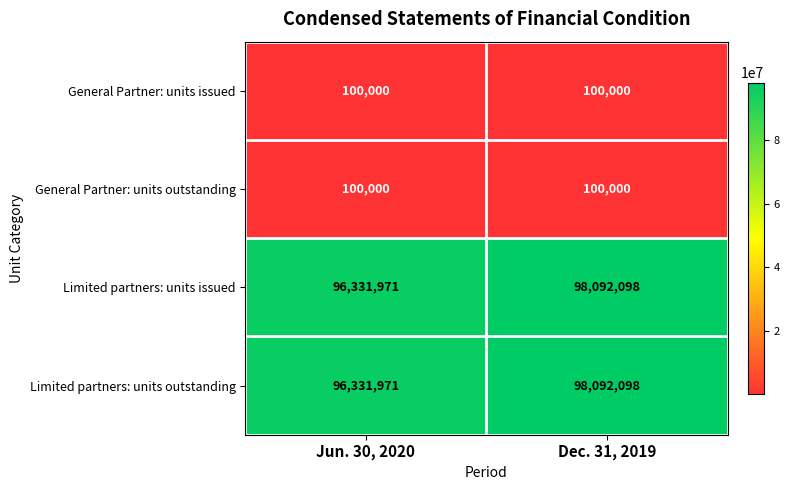

True or false: Limited partners: units issued has a value of 96331971 at Jun. 30, 2020.

True